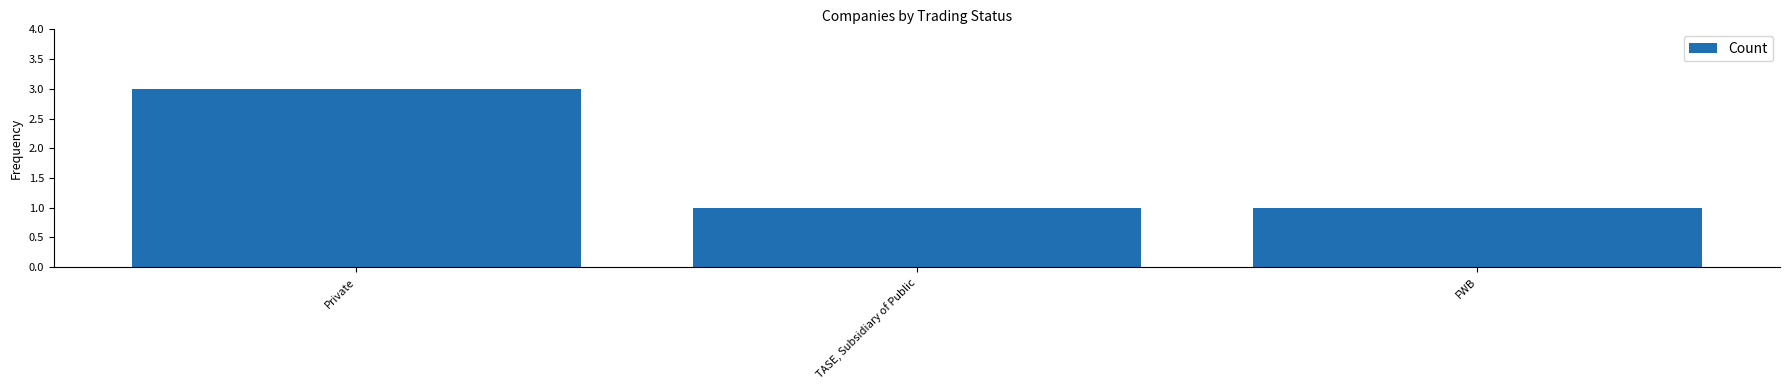

Reading left to right, list all the values displayed in this chart.

3	1	1